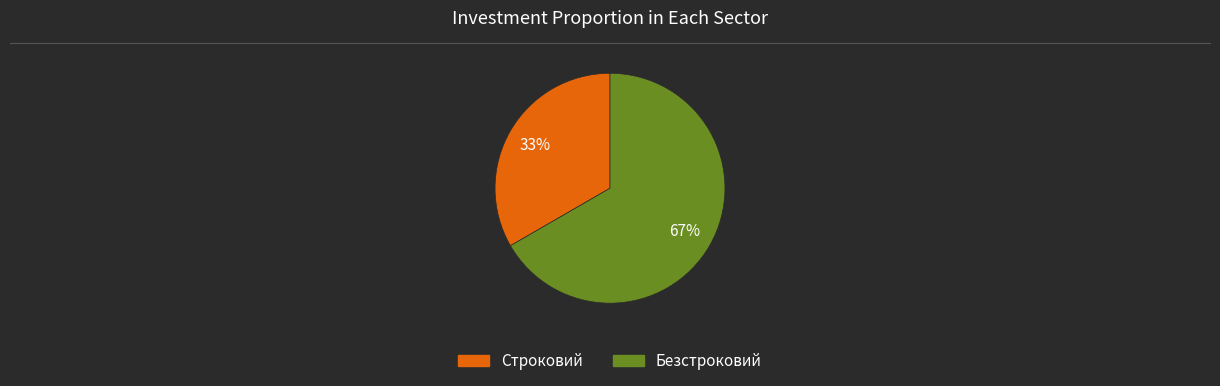

To the nearest percent, what portion does Строковий represent?

33%